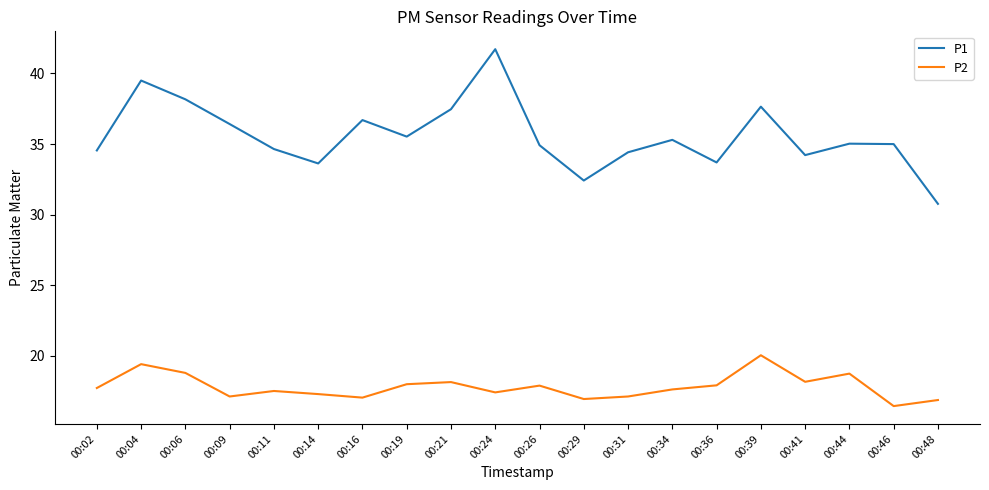

Between 00:21 and 00:31, which series saw the biggest shift?

P1